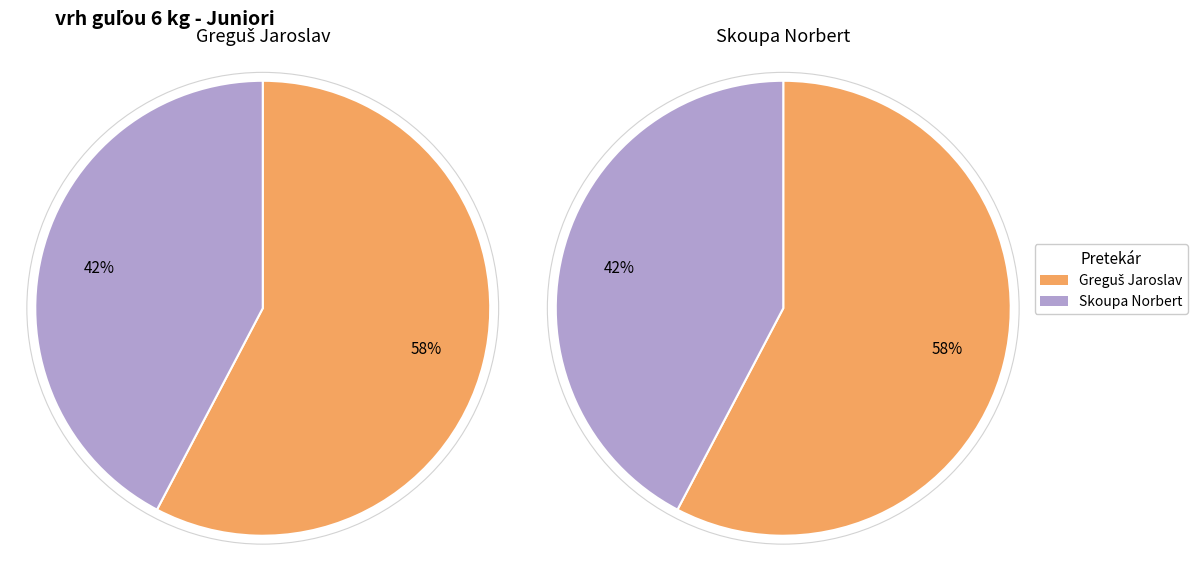

Count the number of slices in the pie.

2